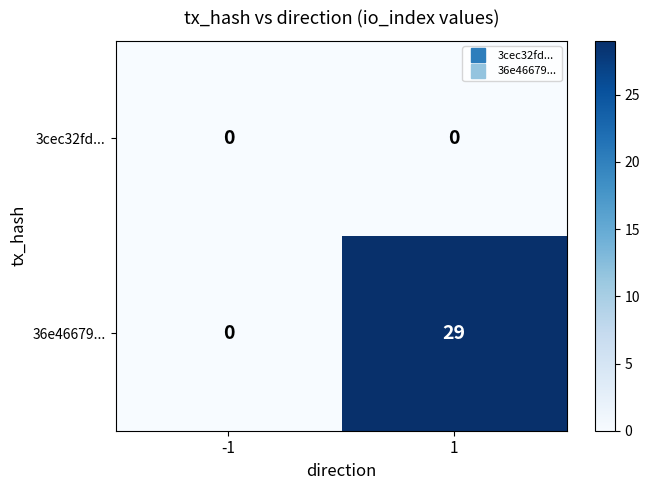

Reading left to right, what are all the values shown in this chart?

3cec32fd...: 0	0
36e46679...: 0	29